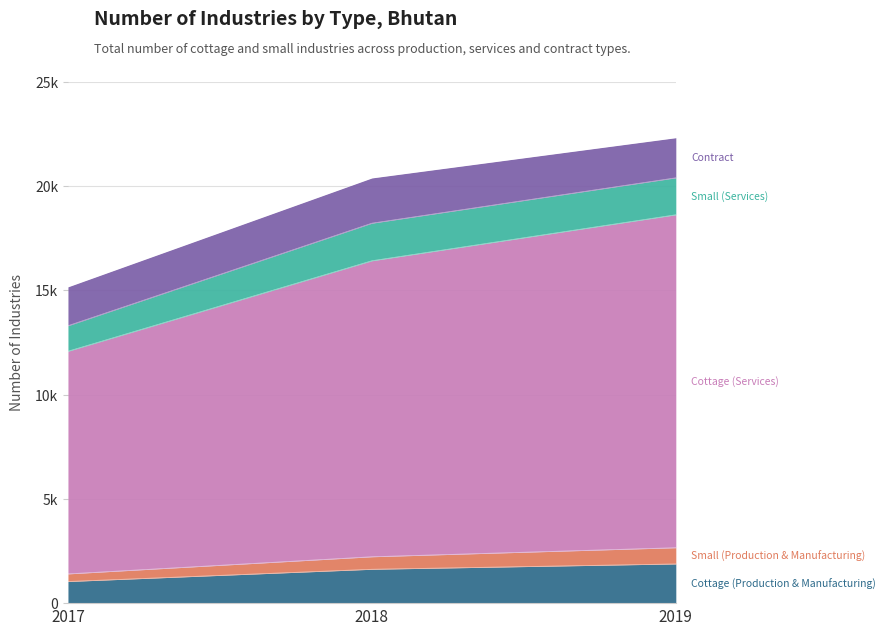

Does the chart display data point markers on the line(s)?

No